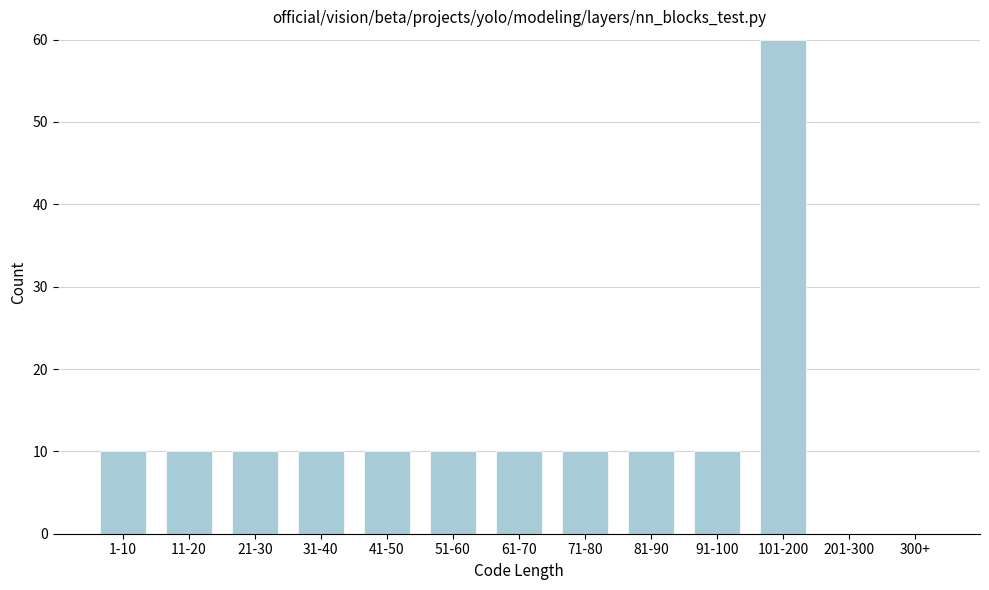

Reading right to left, list all the values displayed in this chart.

300+=0	201-300=0	101-200=60	91-100=10	81-90=10	71-80=10	61-70=10	51-60=10	41-50=10	31-40=10	21-30=10	11-20=10	1-10=10